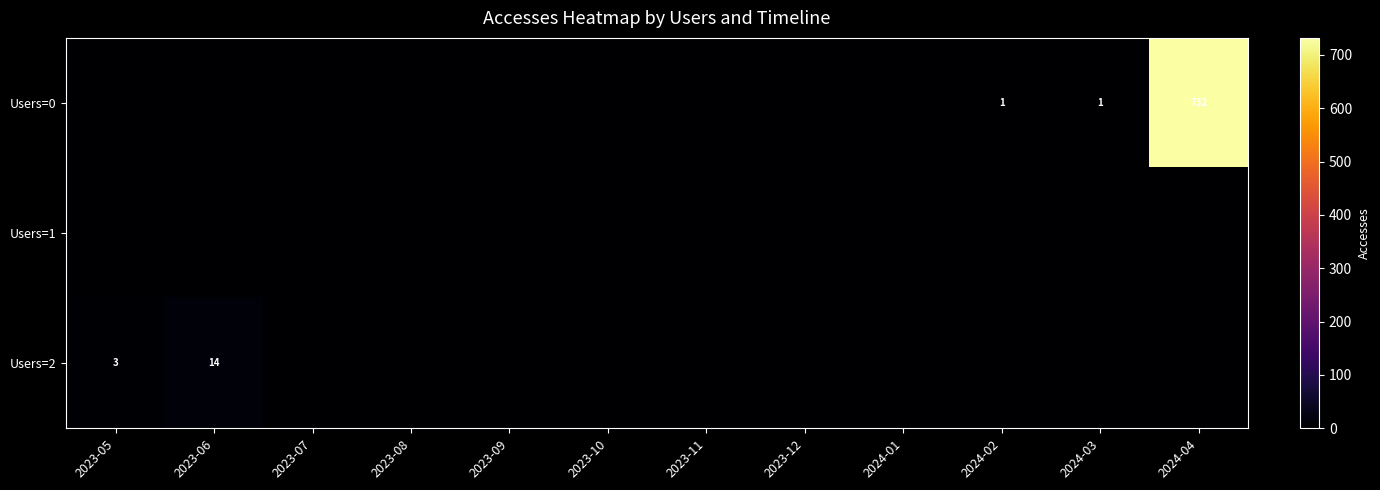

Which category has the lowest value in the Users=1 series?

2023-05